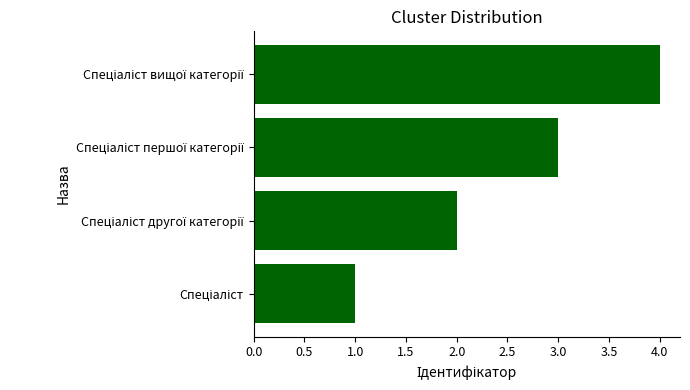

What is the maximum value shown in the chart?

4